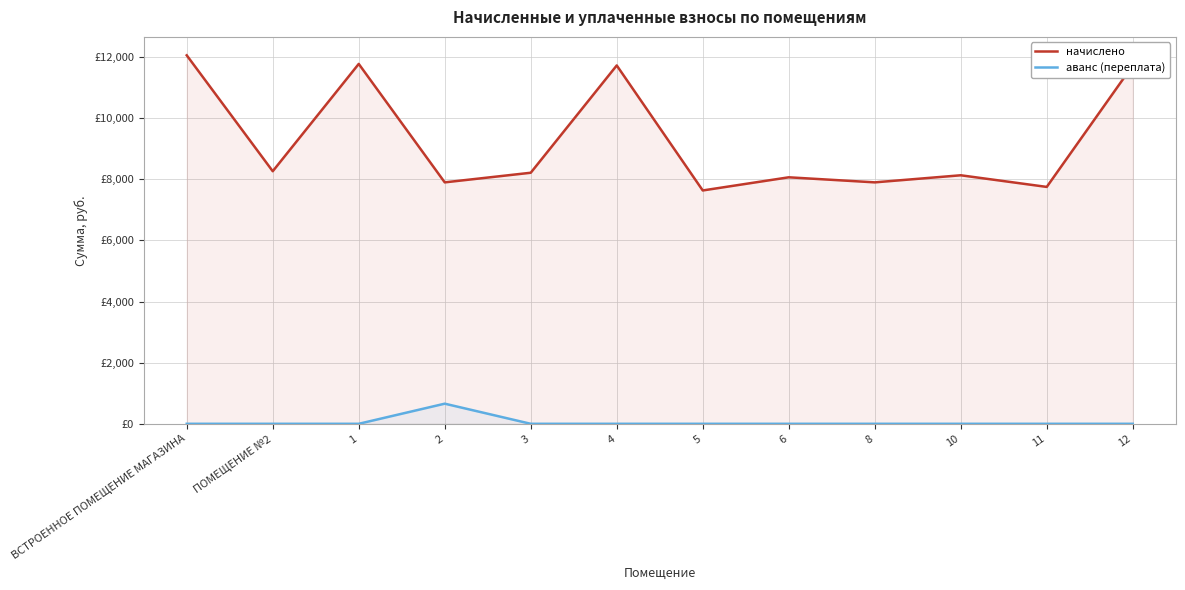

List the series in order of their peak value, highest first.

начислено, аванс (переплата)